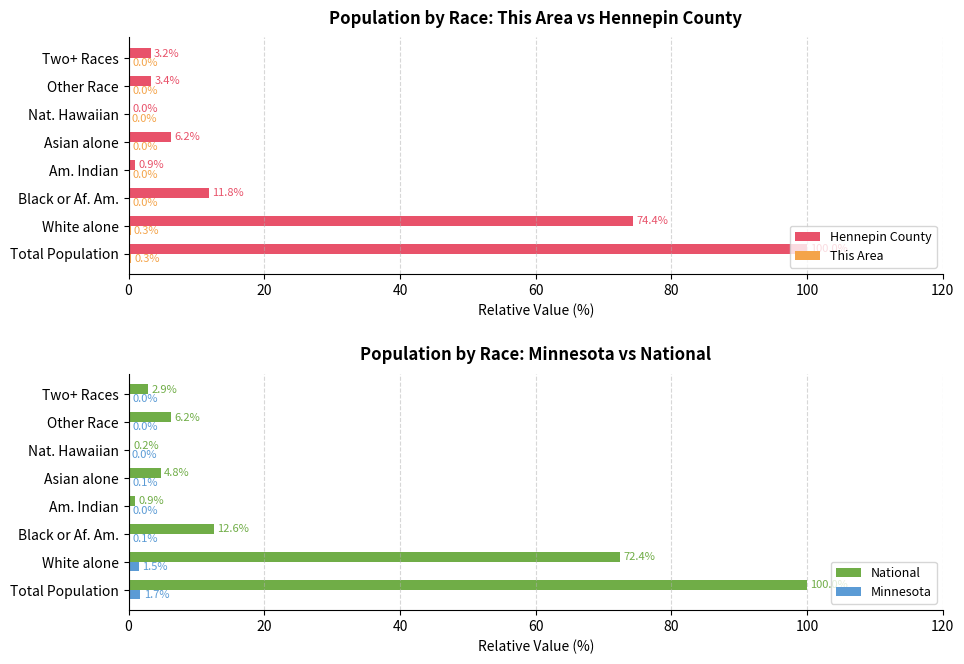

What is the greatest value displayed?

100.0